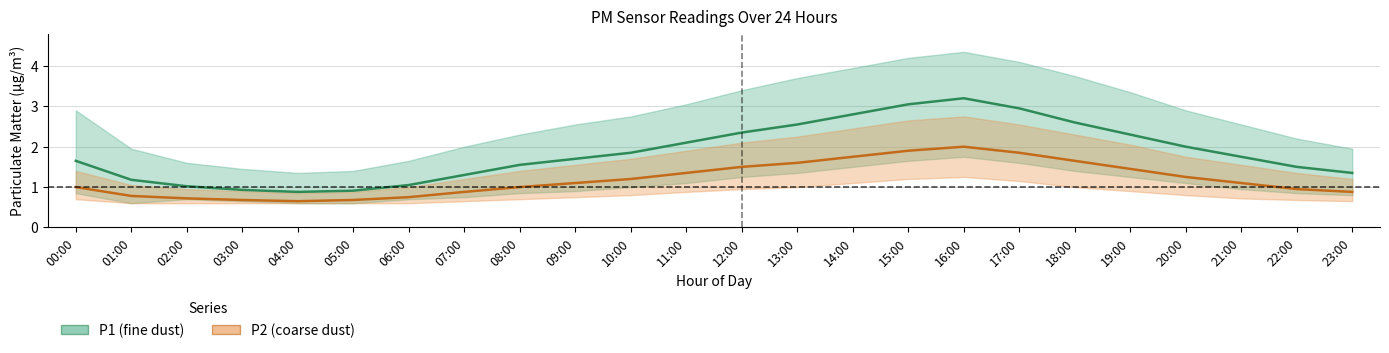

What is the value of the P1 (fine dust) point at the 4th from the left?

0.9